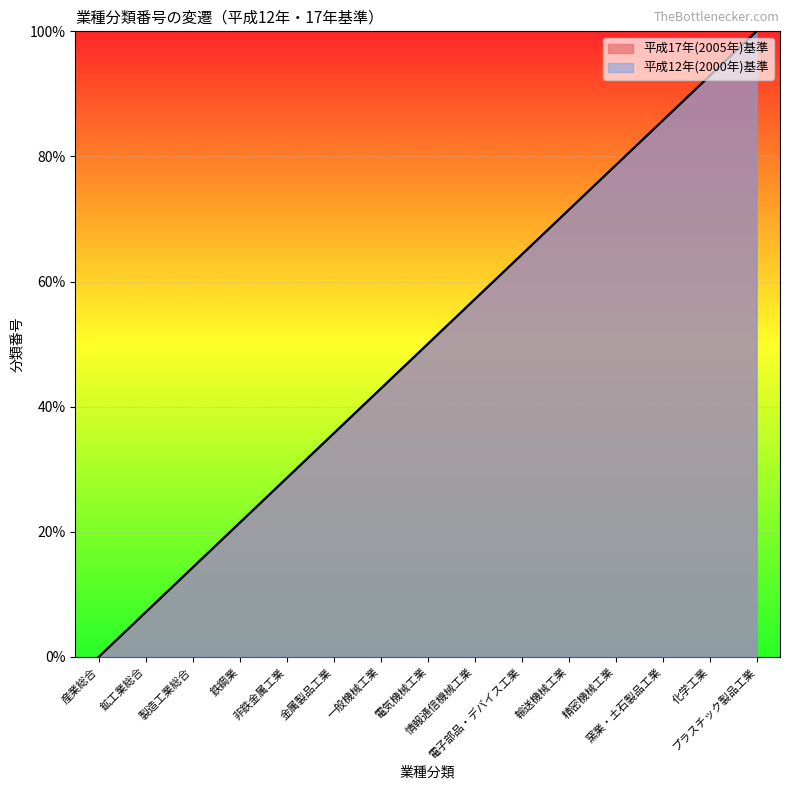

Which category has the lowest value in the 平成17年(2005年)基準 series?

産業総合